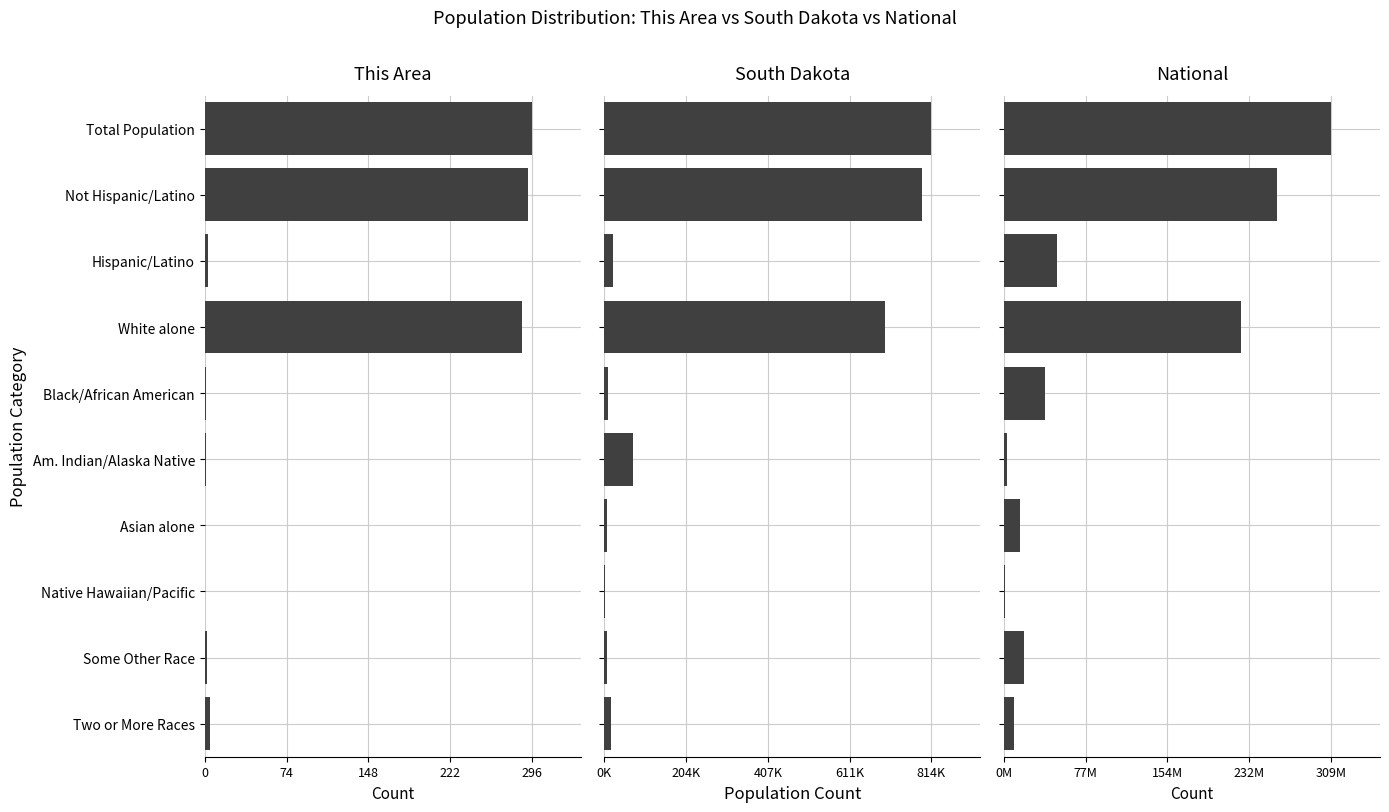

Are the bars grouped side by side (vs. stacked)?

Yes